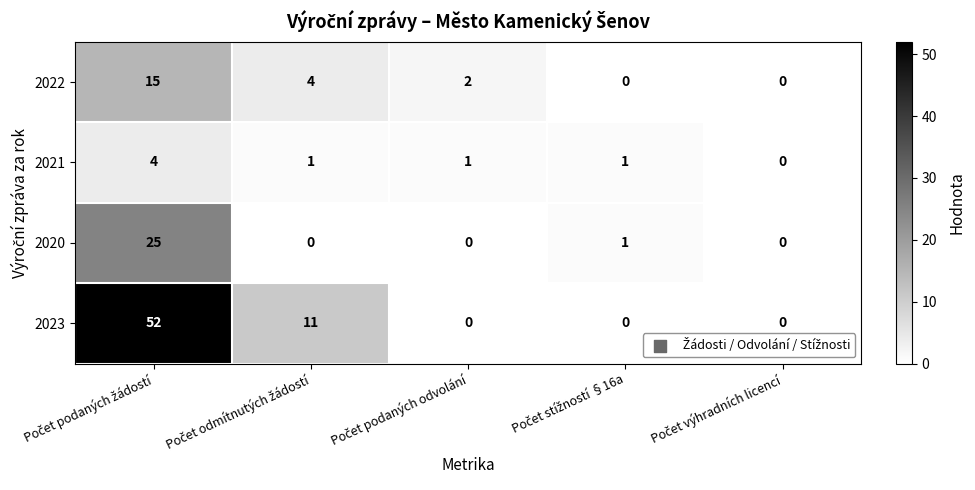

Which series has the largest total across all categories?

2023